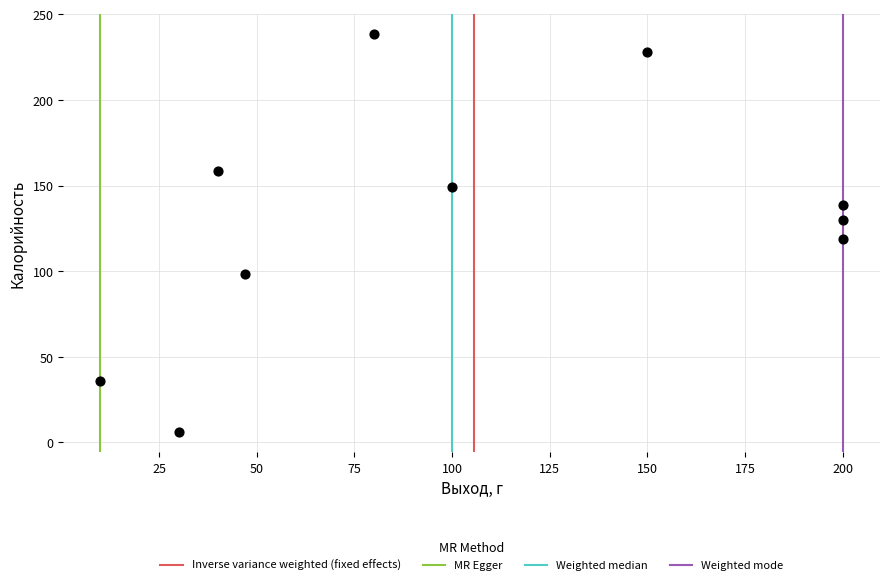

What Y value in the scatter plot is closest to 122?

118.6